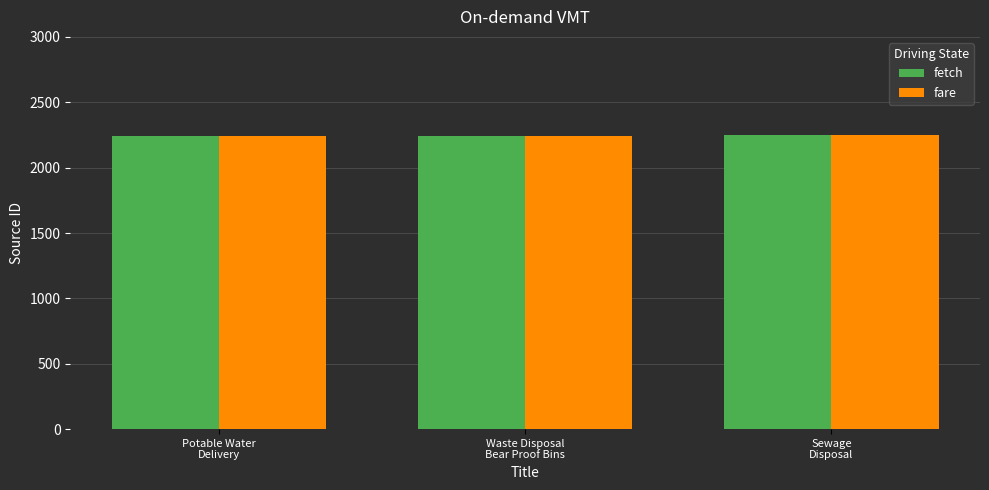

What position from the right is Sewage
Disposal?

1